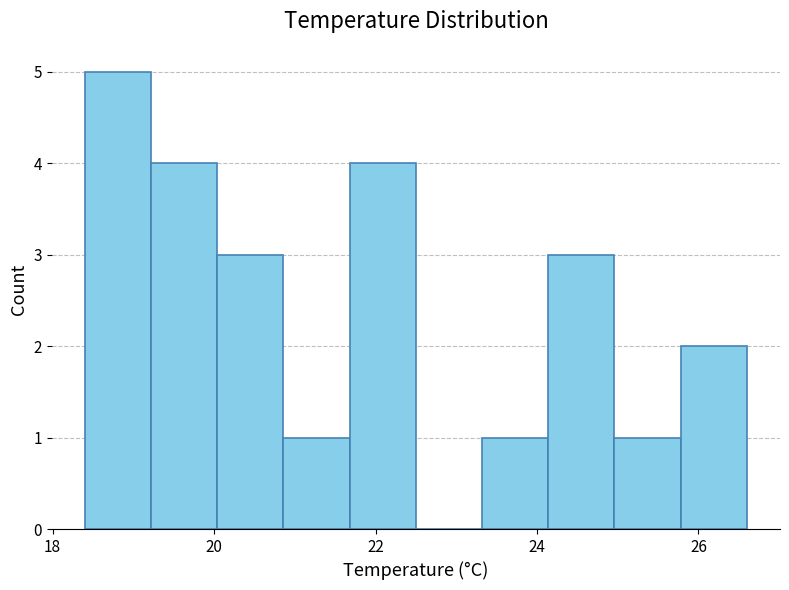

Reading left to right, transcribe this chart: for each bar, give the range it covers on the x-axis and its height. Neither the bar edges nor the heights are printed on the chart, so give them approximately, as read against the axes.

18.40 to 19.22: 5
19.22 to 20.04: 4
20.04 to 20.86: 3
20.86 to 21.68: 1
21.68 to 22.50: 4
22.50 to 23.32: 0
23.32 to 24.14: 1
24.14 to 24.96: 3
24.96 to 25.78: 1
25.78 to 26.60: 2